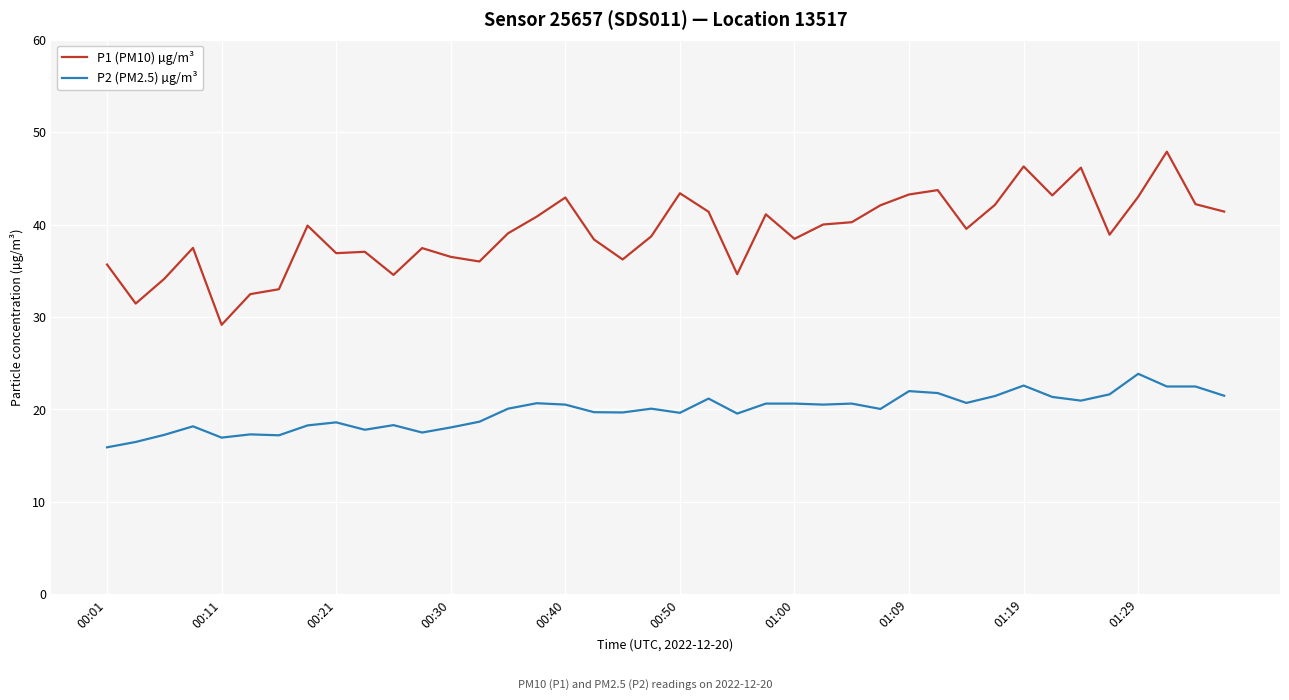

What is the sum of all P1 (PM10) µg/m³ values?

1566.7